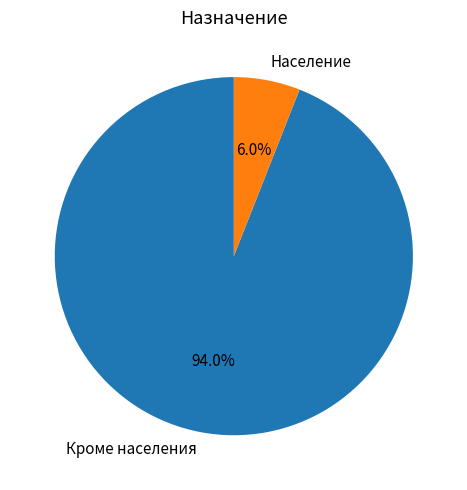

To the nearest percent, what is the difference between the largest and smallest slice percentages?

88%